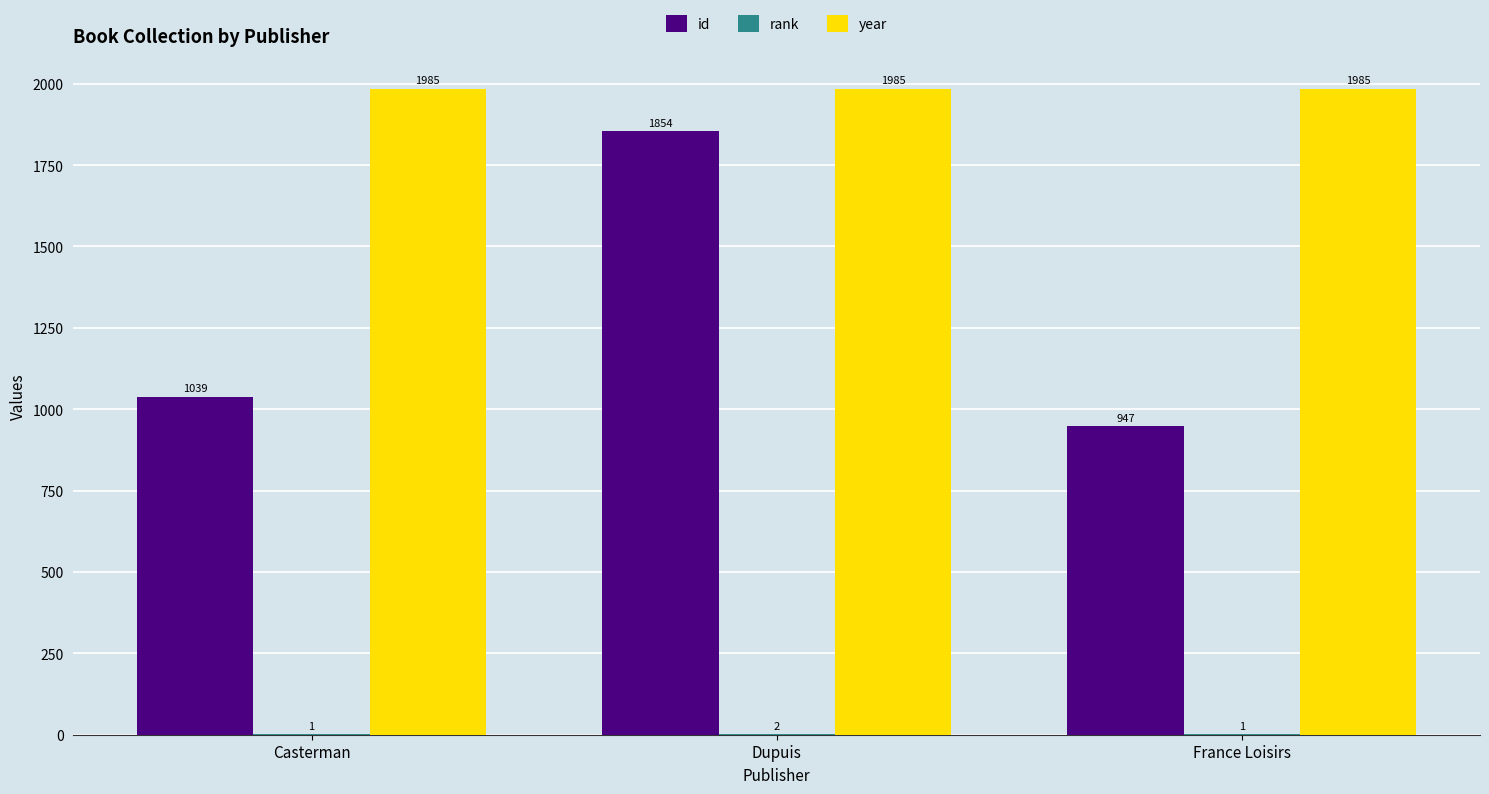

Which category has the highest value in the id series?

Dupuis